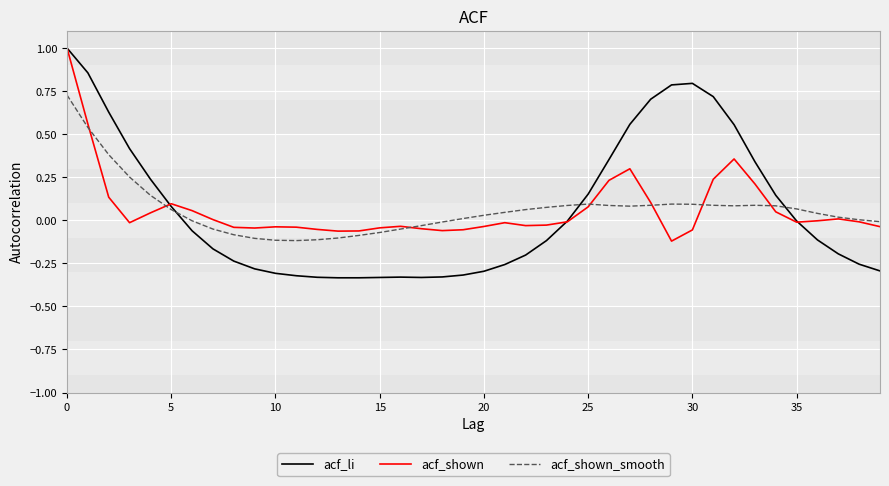

Rank the series by their average value, from highest to lowest.

acf_li, acf_shown, acf_shown_smooth